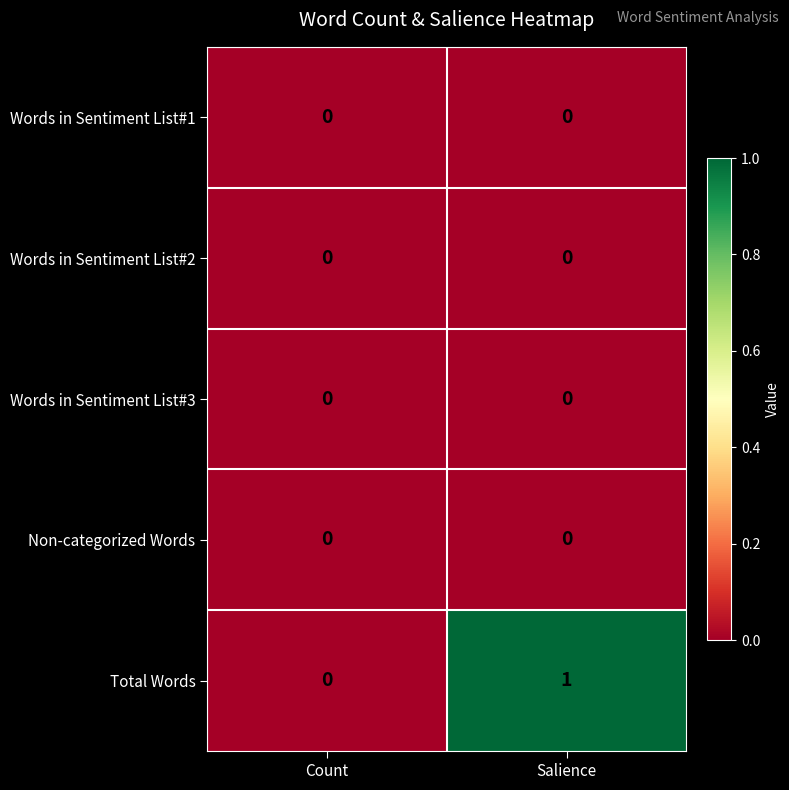

At which category is the sum across all series the highest?

Salience